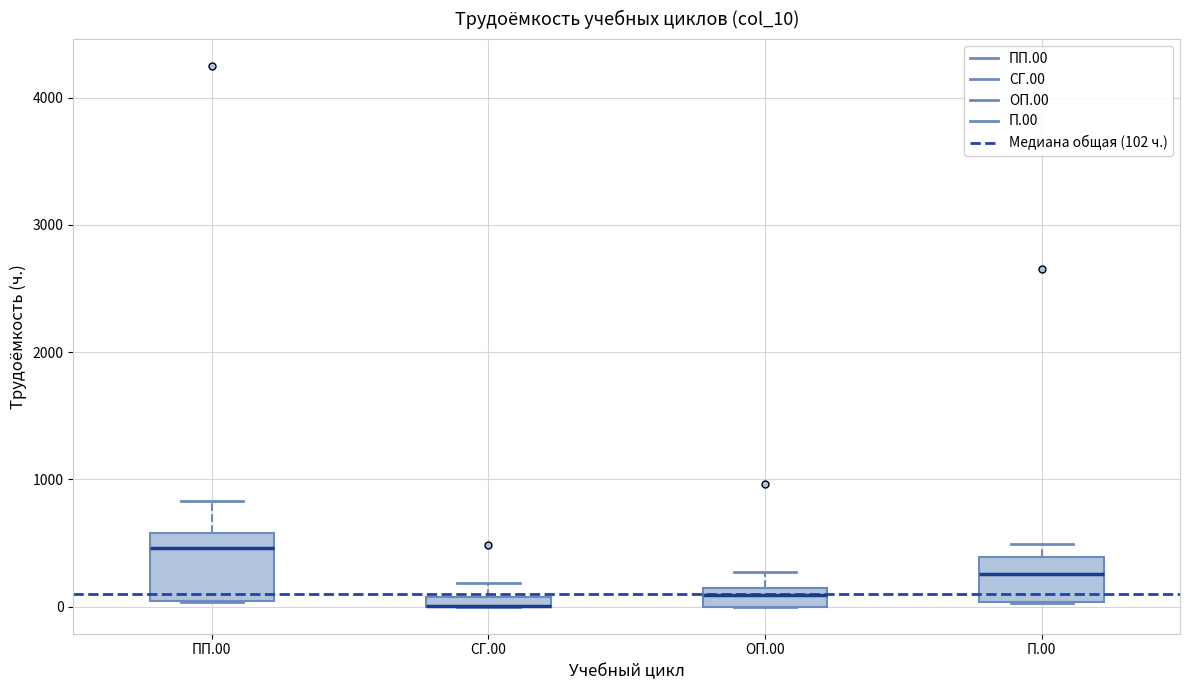

Comparing the boxes themselves (not the whiskers), which one is the tallest?

ПП.00